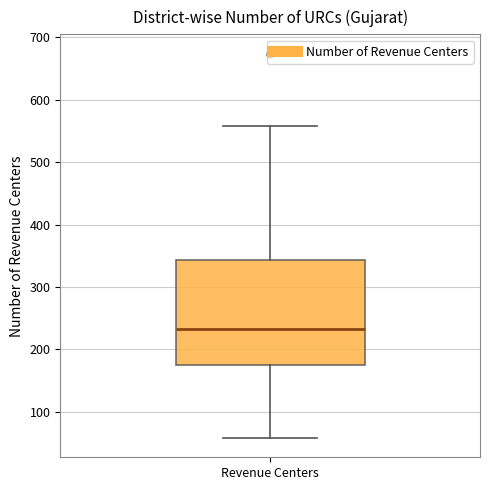

Where is the upper edge of the box for Revenue Centers on the y-axis? The values are not printed on the chart, so give them approximately, as read against the axis.

340